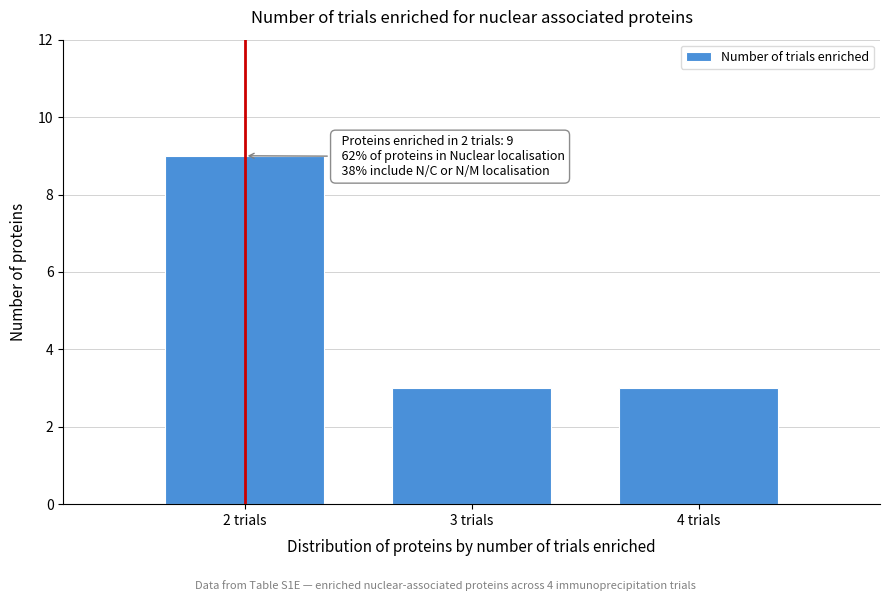

Reading left to right, extract all data points from this chart.

9	3	3